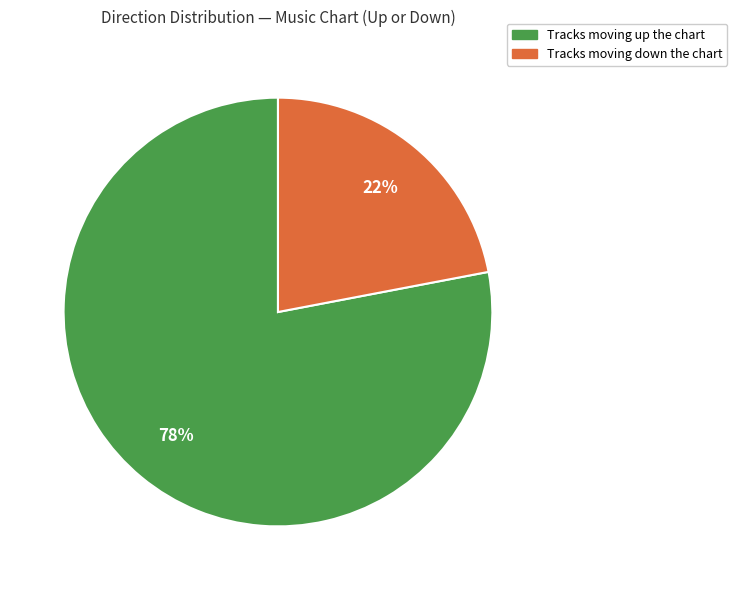

To the nearest percent, what is the difference between the largest and smallest slice percentages?

56%